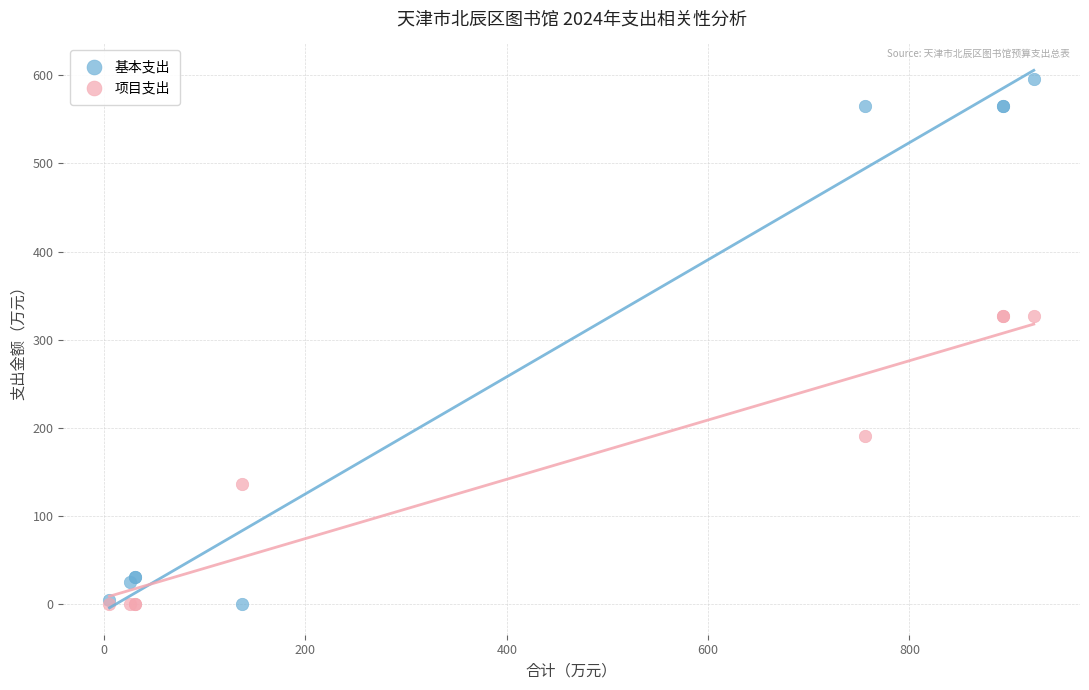

Which series has the largest Y range (max minus min)?

基本支出